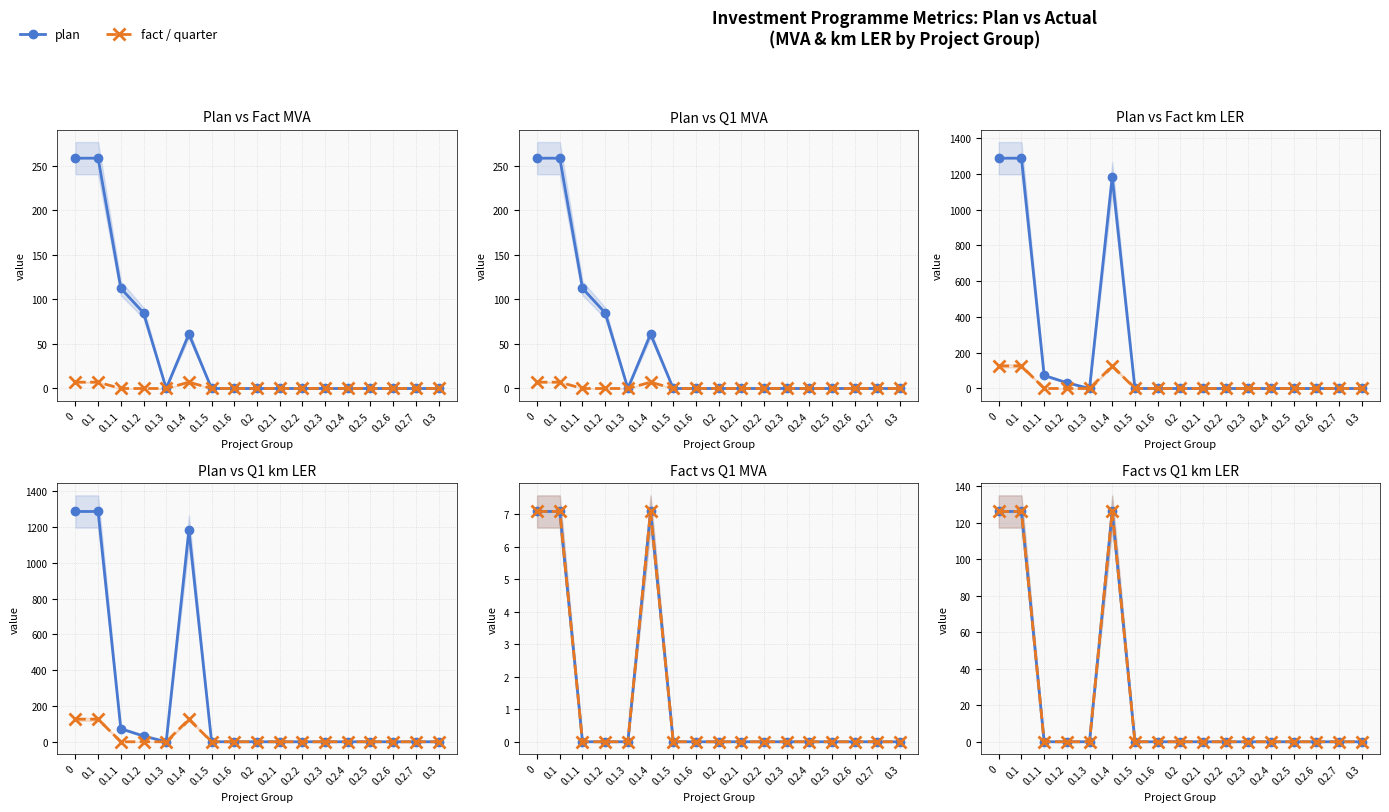

Reading right to left, what are all the values shown in this chart?

Plan MVA (col_4): 0.0	0.0	0.0	0.0	0.0	0.0	0.0	0.0	0.0	0.0	0.0	61.2	0.0	85.0	112.6	258.8	258.8
Fact MVA (col_10): 0.0	0.0	0.0	0.0	0.0	0.0	0.0	0.0	0.0	0.0	0.0	7.1	0.0	0.0	0.0	7.1	7.1
Q1 MVA (col_16): 0.0	0.0	0.0	0.0	0.0	0.0	0.0	0.0	0.0	0.0	0.0	7.1	0.0	0.0	0.0	7.1	7.1
Plan km LER (col_6): 0.0	0.0	0.0	0.0	0.0	0.0	0.0	0.0	0.0	0.0	0.0	1182.5	0.0	32.2	73.1	1287.8	1287.8
Fact km LER (col_12): 0.0	0.0	0.0	0.0	0.0	0.0	0.0	0.0	0.0	0.0	0.0	126.2	0.0	0.0	0.0	126.2	126.2
Q1 km LER (col_18): 0.0	0.0	0.0	0.0	0.0	0.0	0.0	0.0	0.0	0.0	0.0	126.2	0.0	0.0	0.0	126.2	126.2